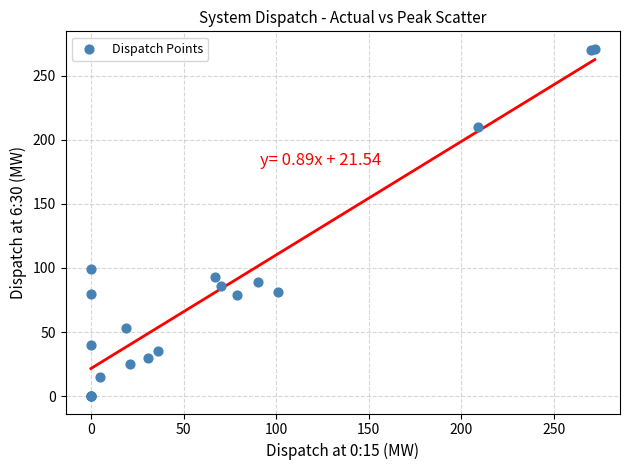

What Y value in the scatter plot is closest to 135?

99